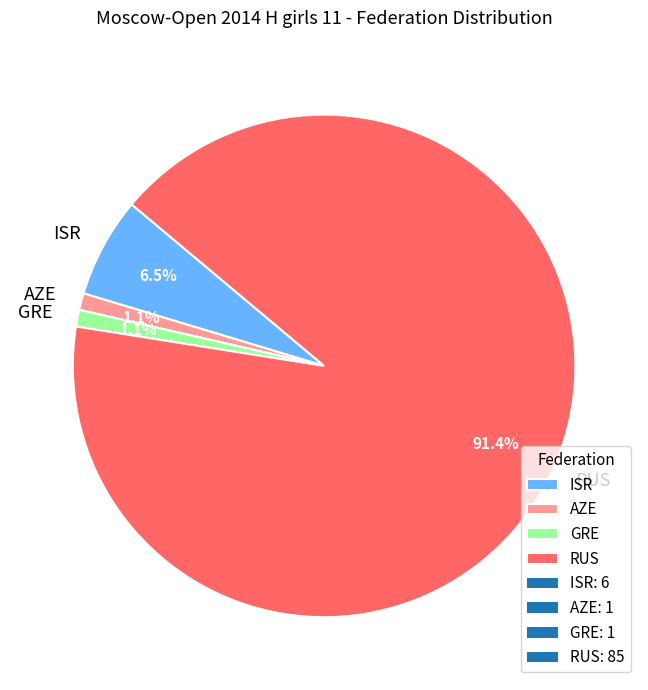

Which has a higher value, GRE or RUS?

RUS